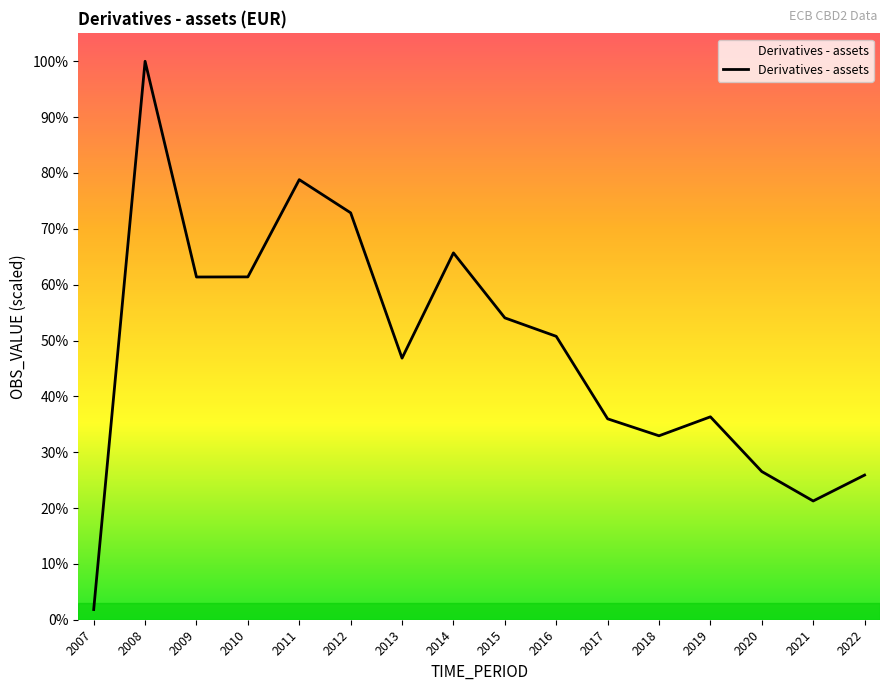

Does the chart display data point markers on the line(s)?

No